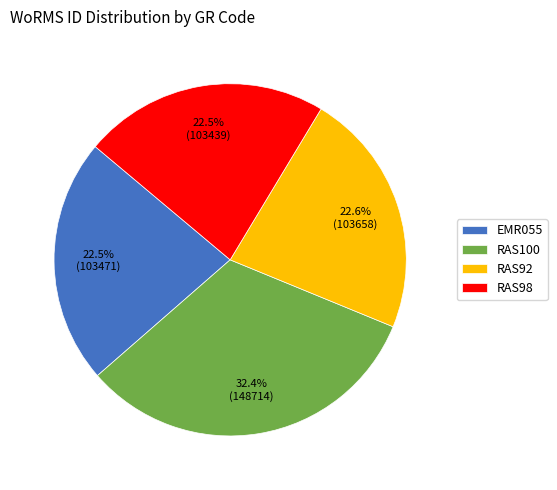

Approximately how many times larger is the value at RAS100 compared to EMR055?

1.4